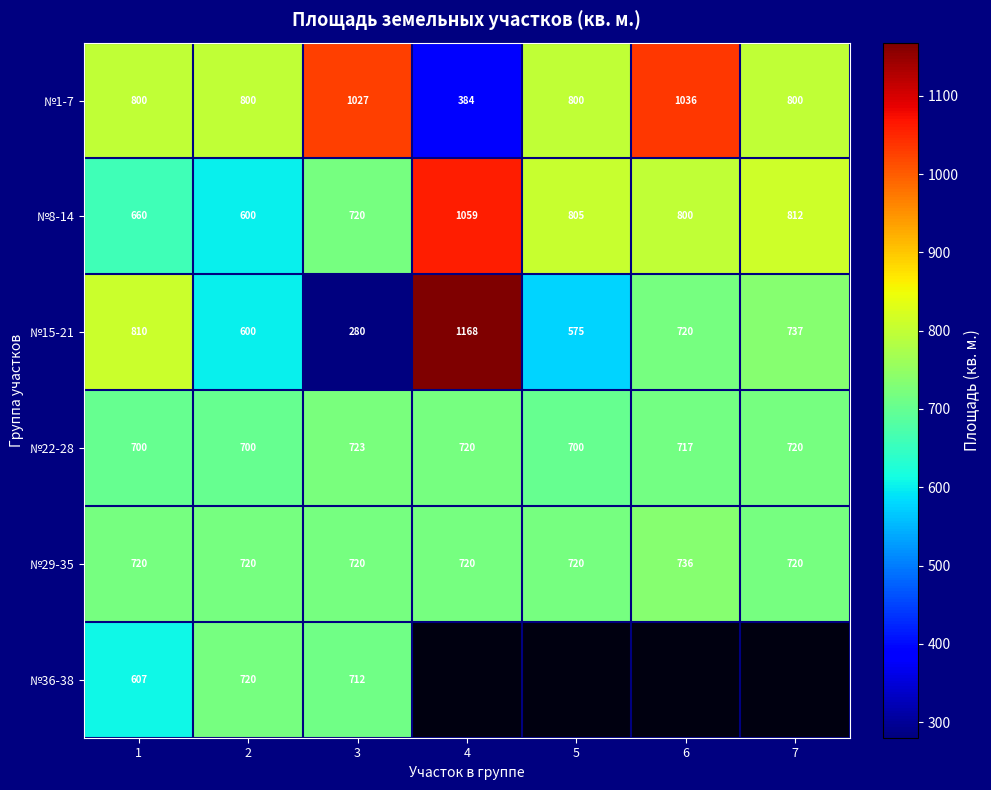

True or false: №15-21 has a value of 810 at 1.

True